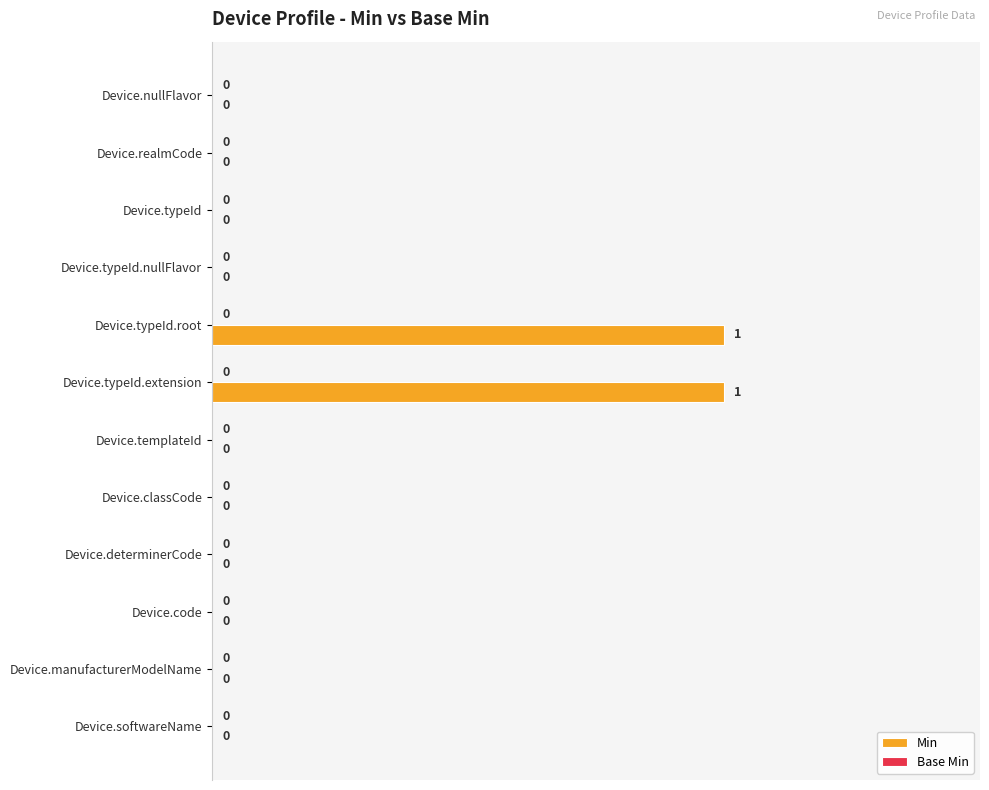

Which has a higher value, Device.softwareName or Device.typeId.root?

Device.typeId.root